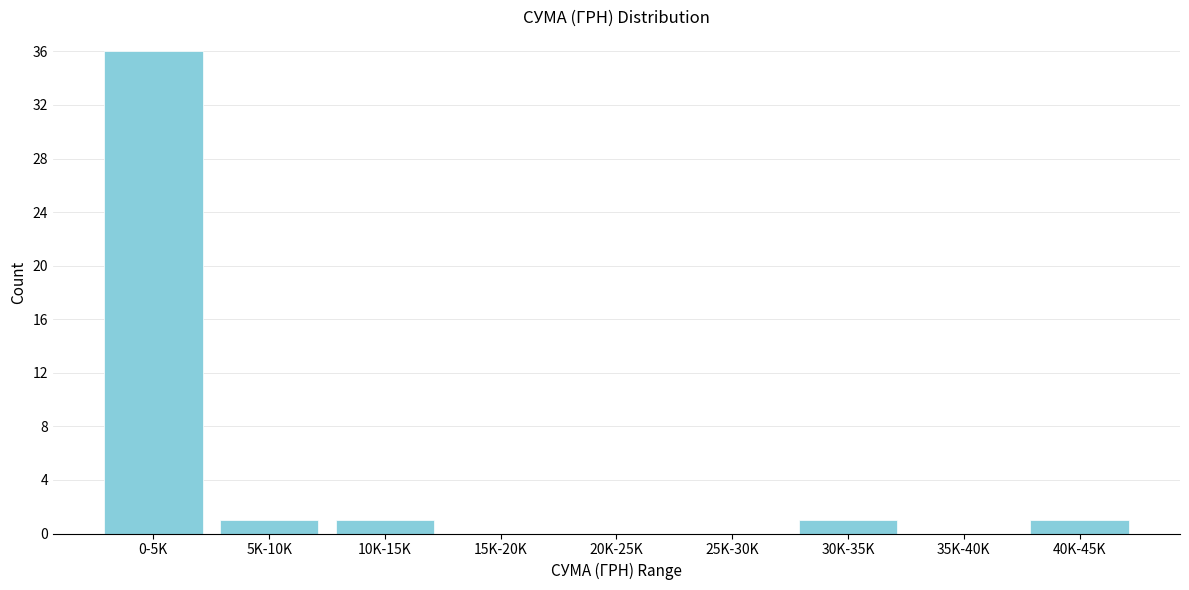

Reading right to left, list all the values displayed in this chart.

40K-45K=1	35K-40K=0	30K-35K=1	25K-30K=0	20K-25K=0	15K-20K=0	10K-15K=1	5K-10K=1	0-5K=36